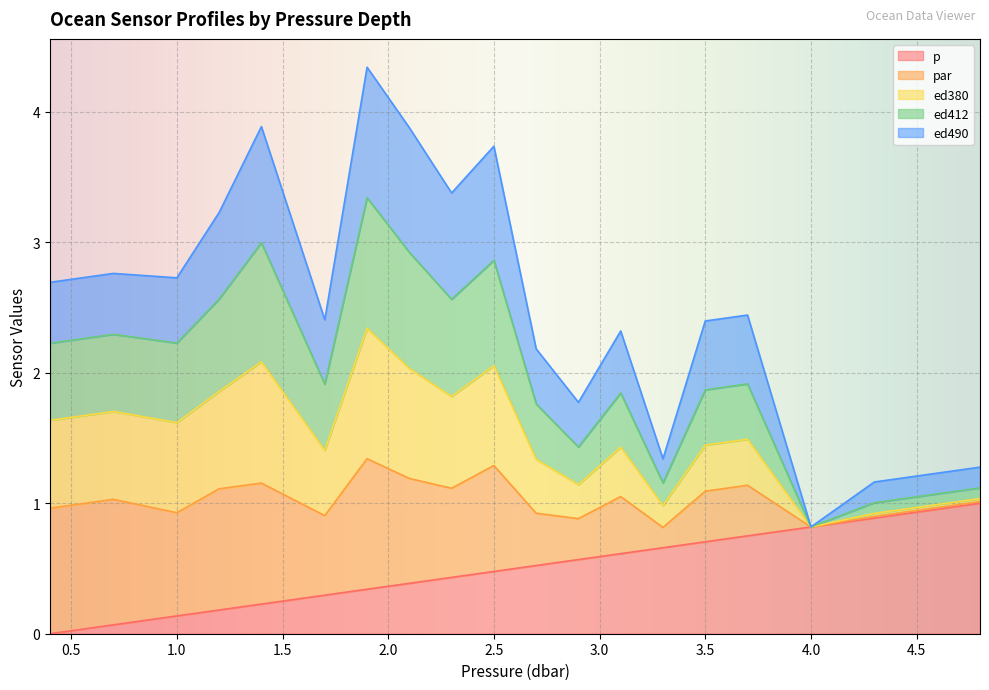

True or false: p has a value of 1.1 at 3.5.

False